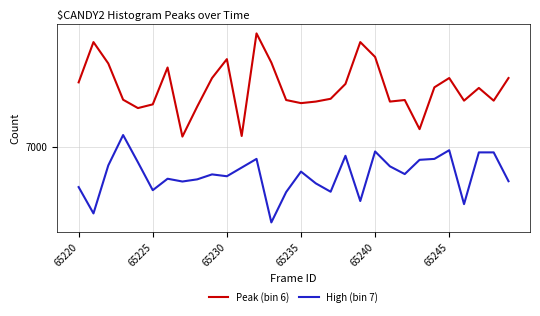

Where does the Peak (bin 6) series first go above 7190?

65220